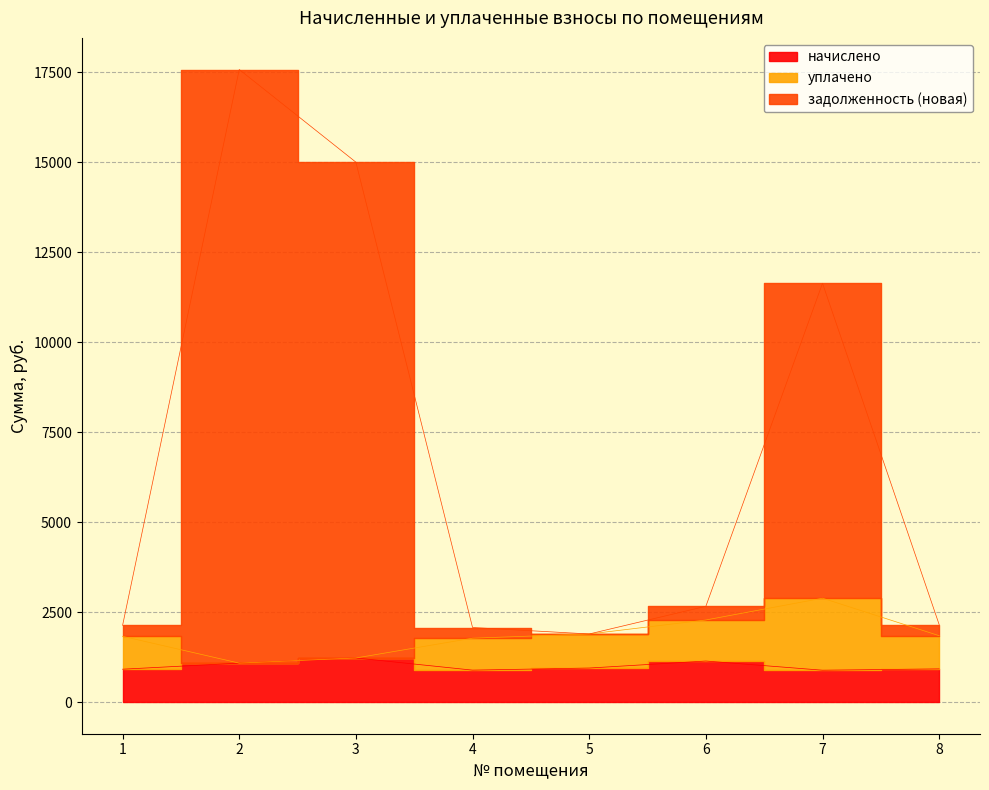

Which series has the largest total across all categories?

задолженность (новая)